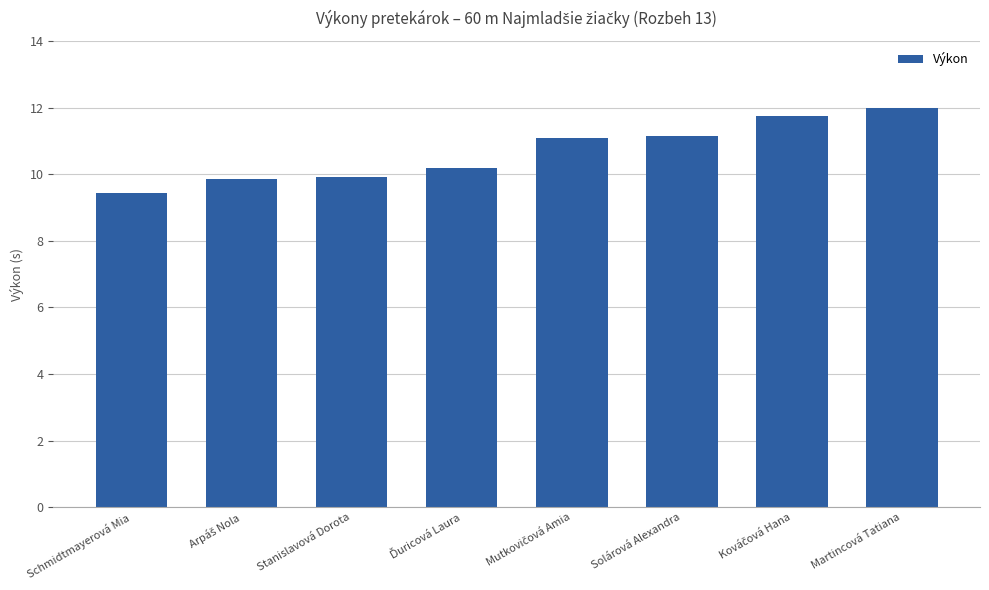

What position from the left is Martincová Tatiana?

8